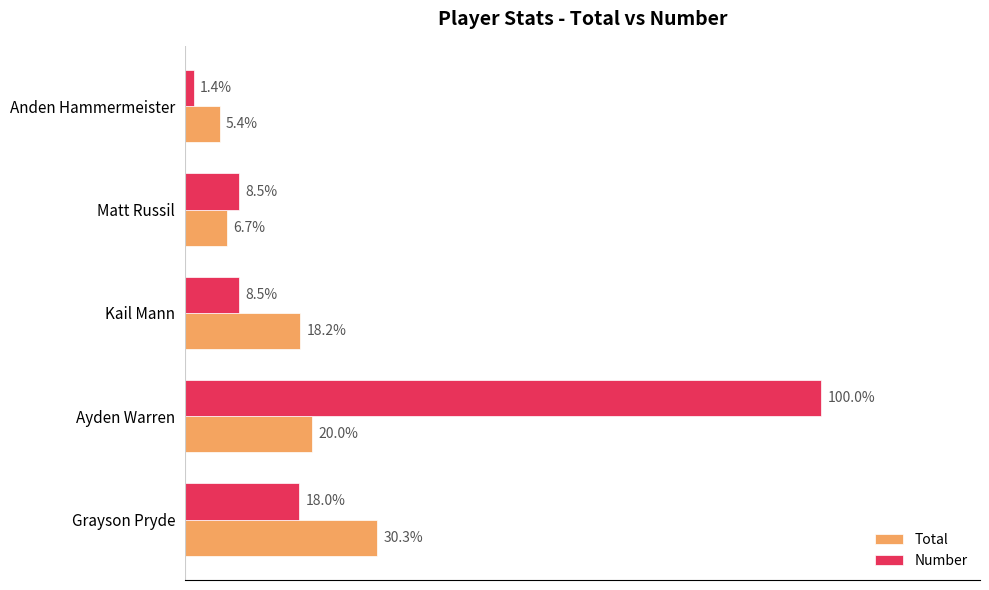

What are all the series names shown in the legend?

Total, Number